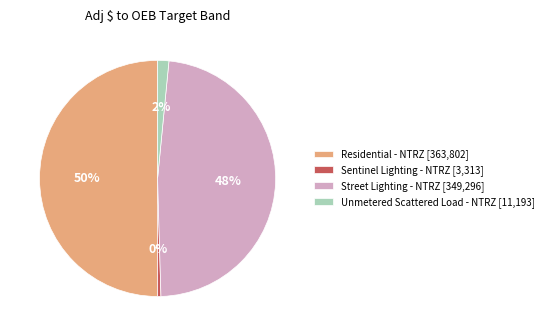

Do Residential - NTRZ [363,802] and Unmetered Scattered Load - NTRZ [11,193] together represent more than half of the pie?

Yes